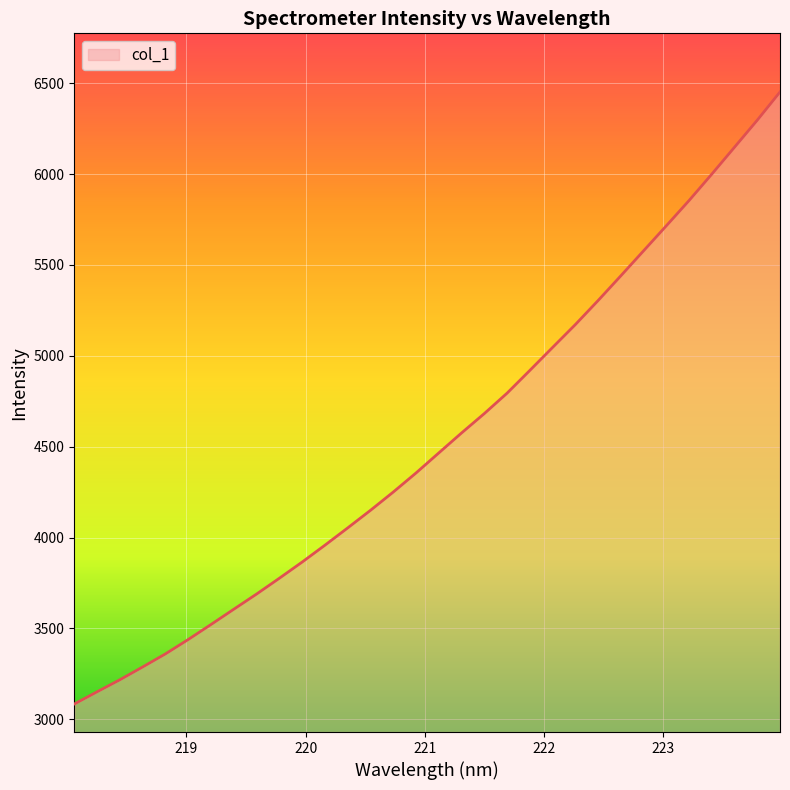

What is the minimum value shown in the chart?

3084.3